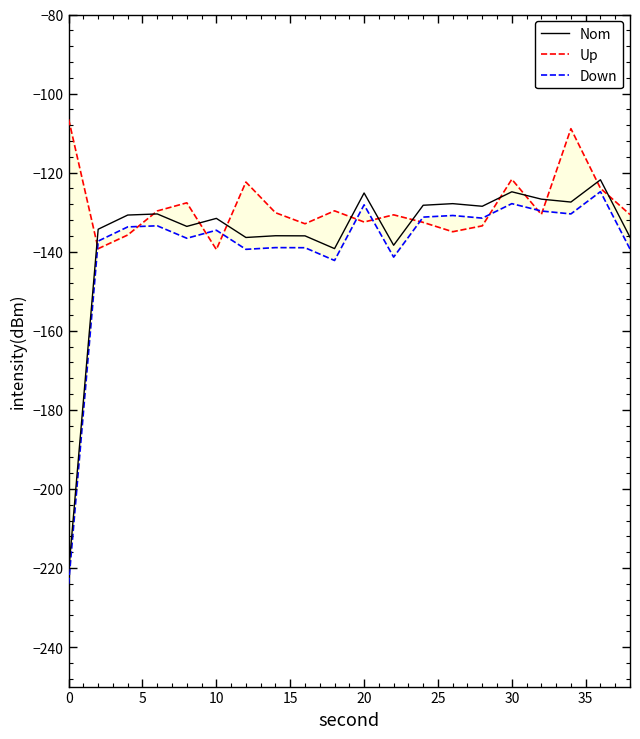

The value of Nom at 19 is -28.3. True or false?

False